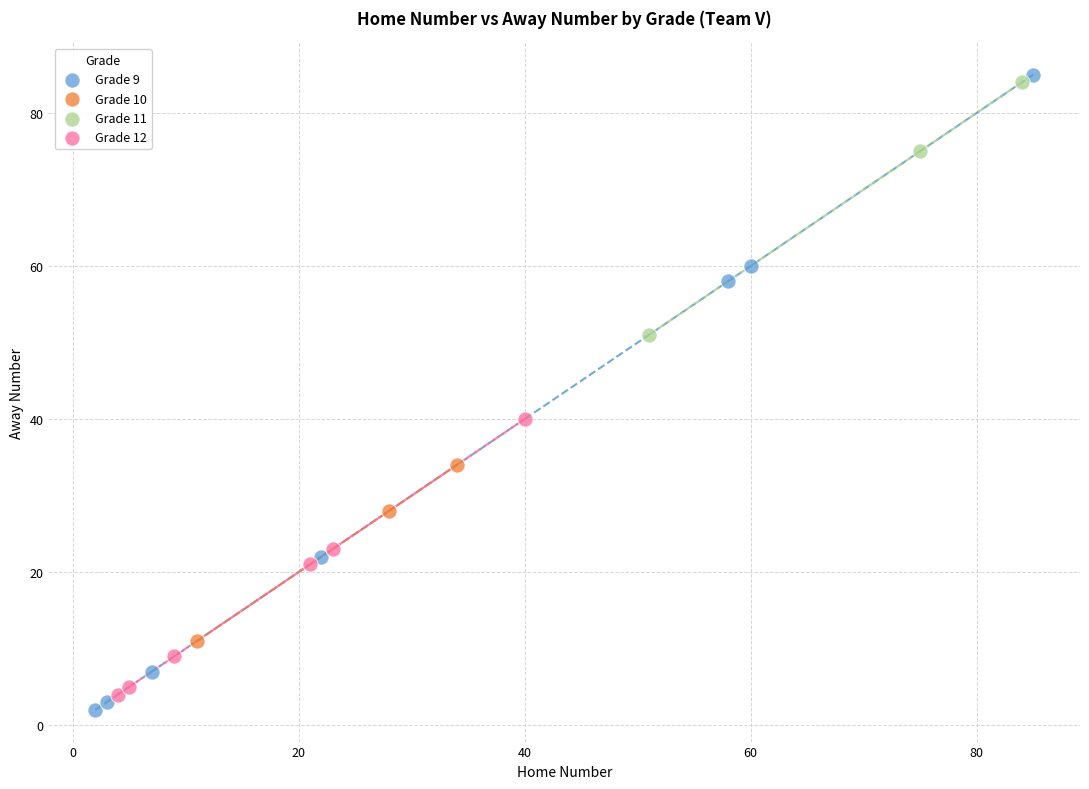

Which series has the largest Y range (max minus min)?

Grade 9